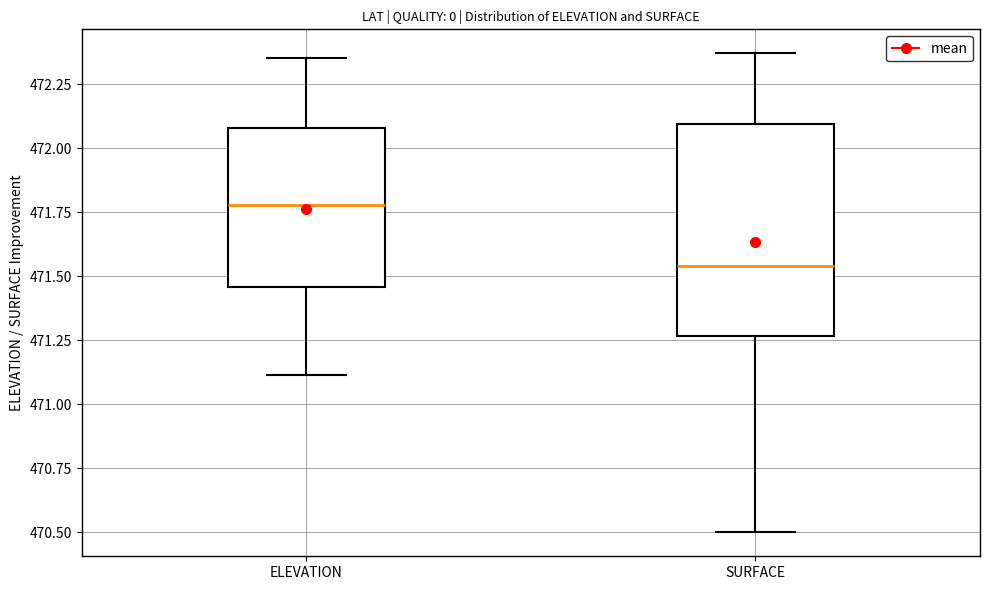

Which box's median line is the lowest?

SURFACE